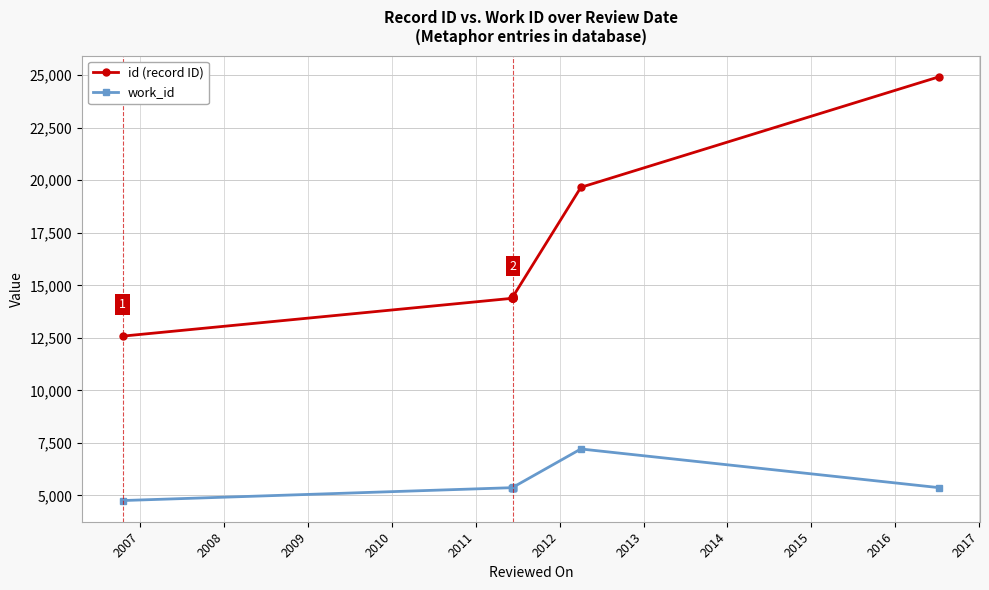

What is the approximate value of work_id at 2011?

5366